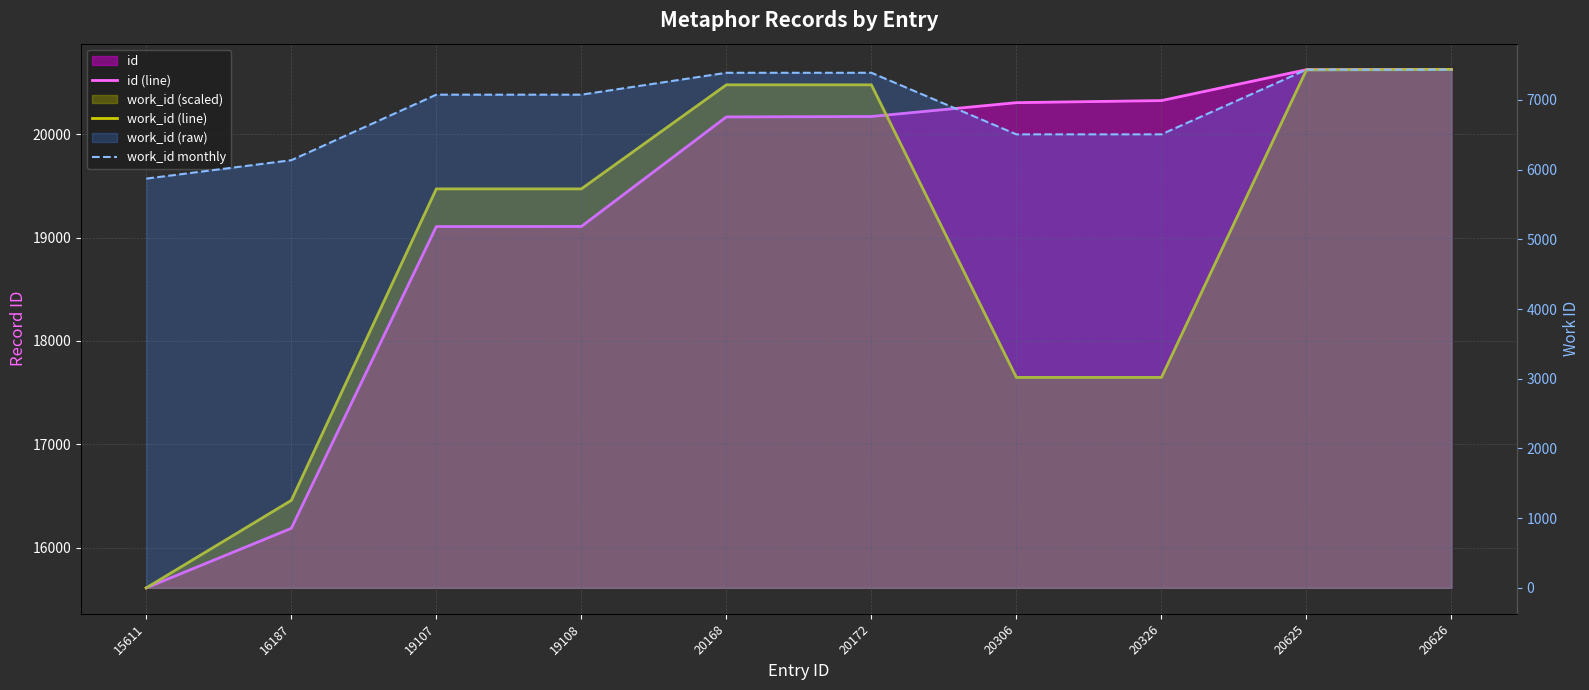

True or false: work_id (line) and work_id monthly intersect in this chart.

False